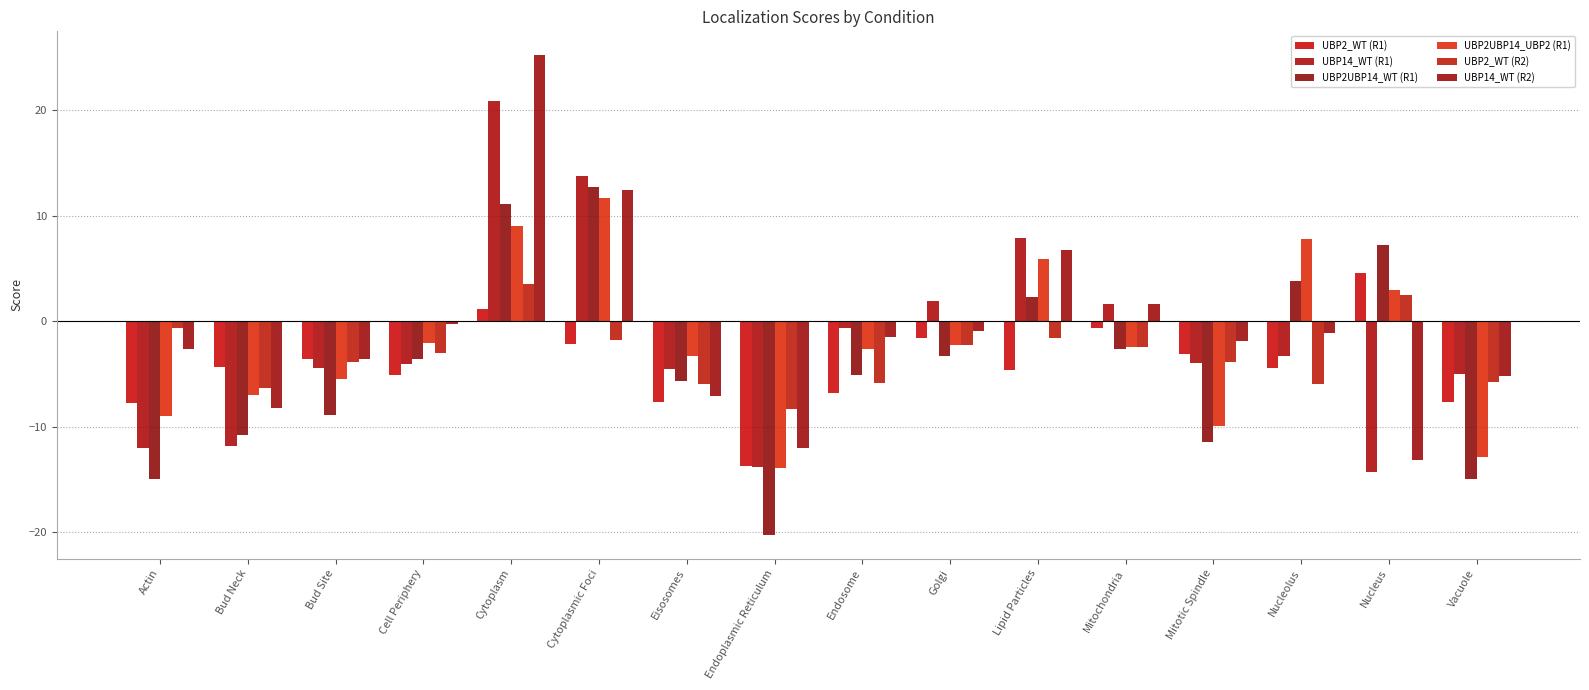

At which label is UBP14_WT (R1) closest to 3?

Golgi